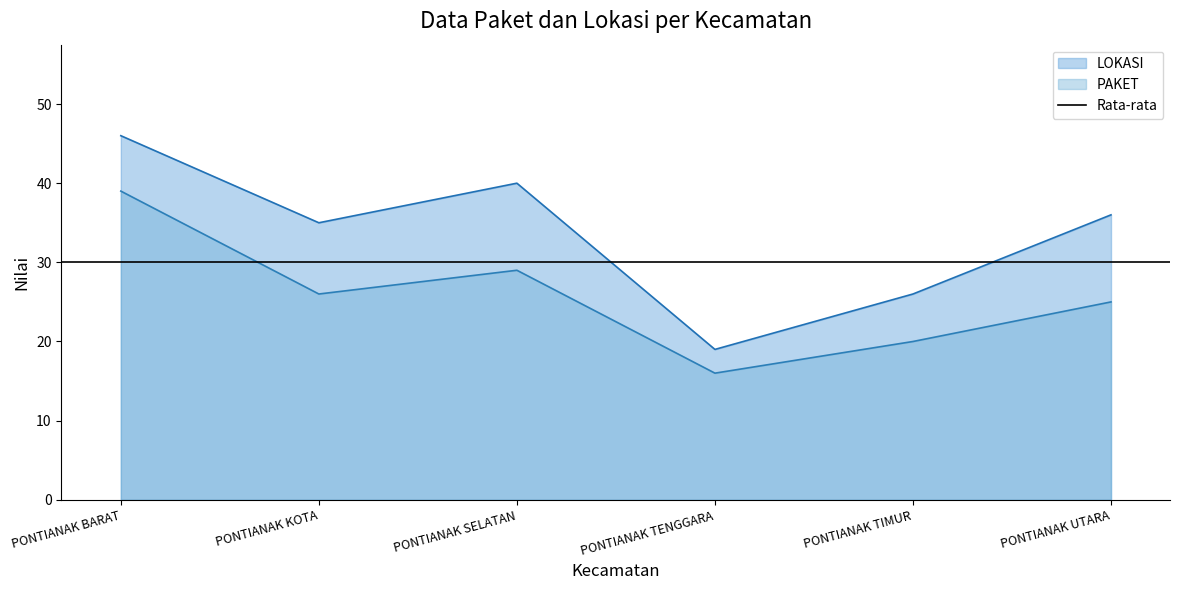

Which series has the largest total across all categories?

LOKASI